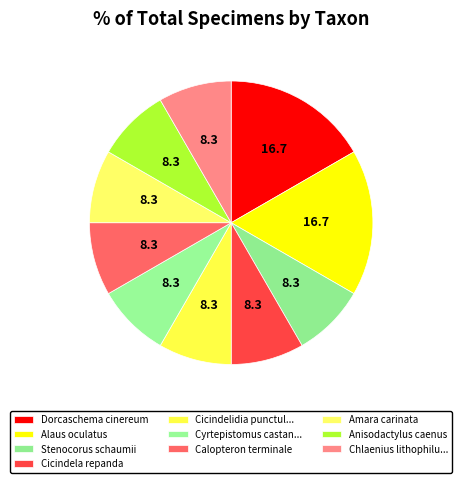

Between Calopteron terminale and Stenocorus schaumii, which is larger?

Calopteron terminale